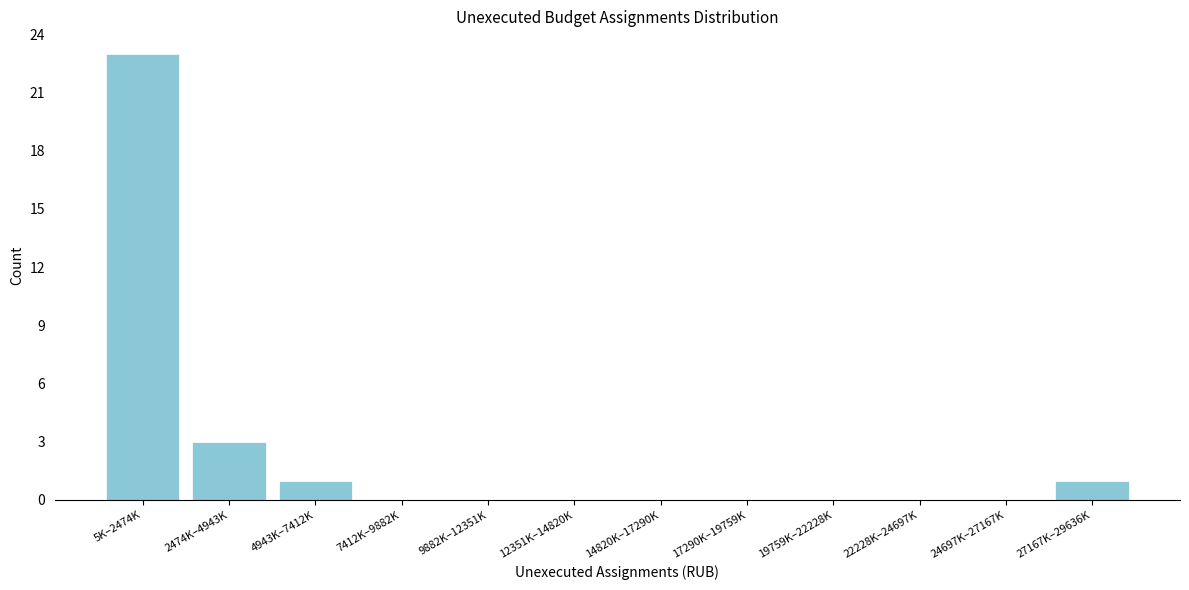

Reading left to right, what are all the values shown in this chart?

5K–2474K=23	2474K–4943K=3	4943K–7412K=1	7412K–9882K=0	9882K–12351K=0	12351K–14820K=0	14820K–17290K=0	17290K–19759K=0	19759K–22228K=0	22228K–24697K=0	24697K–27167K=0	27167K–29636K=1